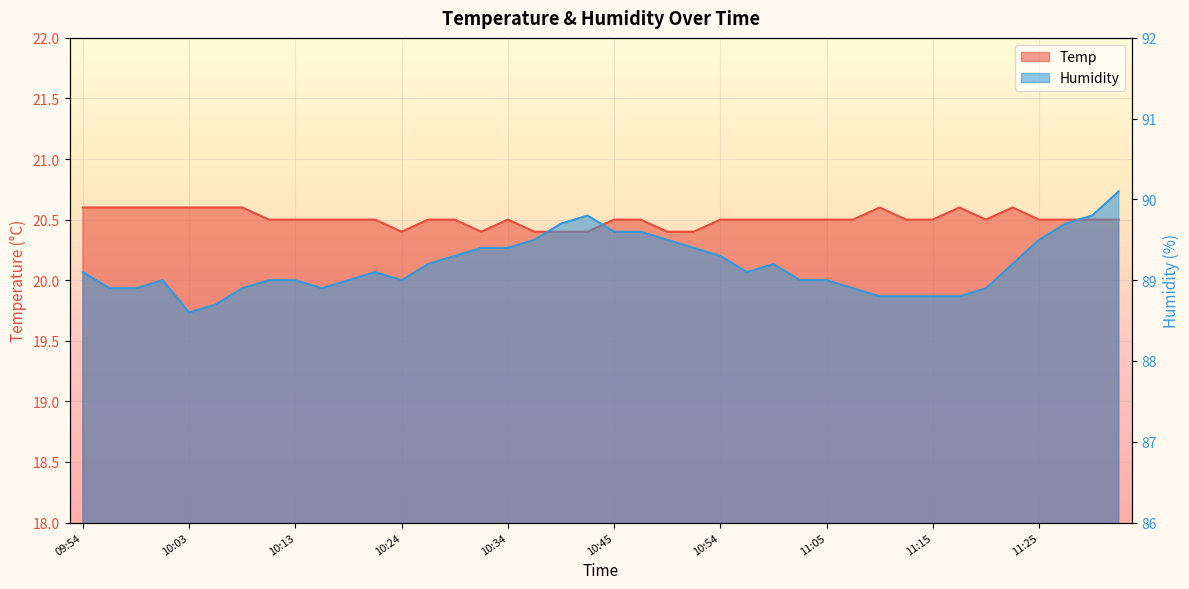

What is the difference between the Temp values at 11:28 and 10:01?

0.1